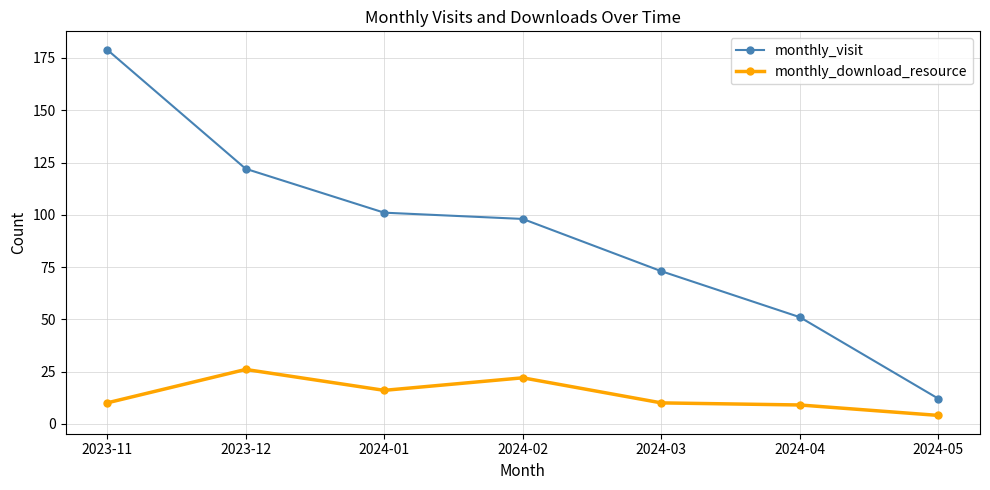

True or false: monthly_download_resource and monthly_visit intersect in this chart.

False